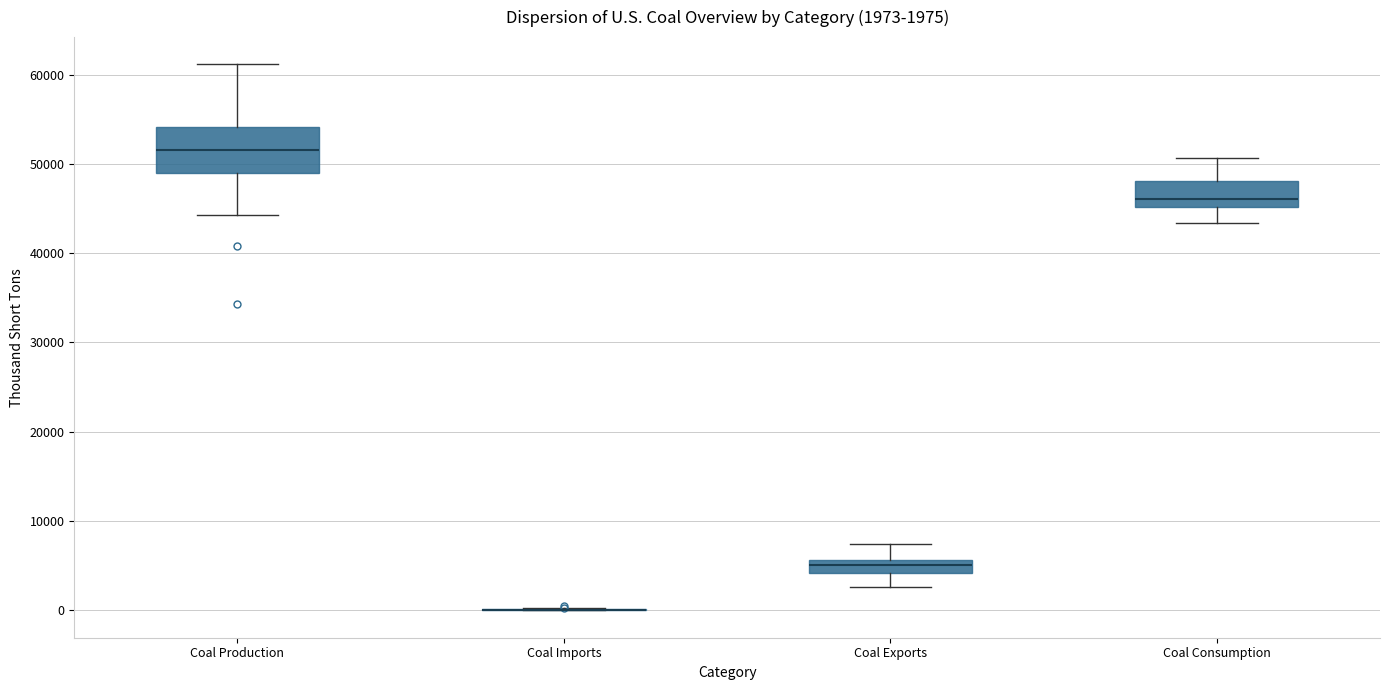

Which box is the tallest, from its lower edge to its upper edge?

Coal Production